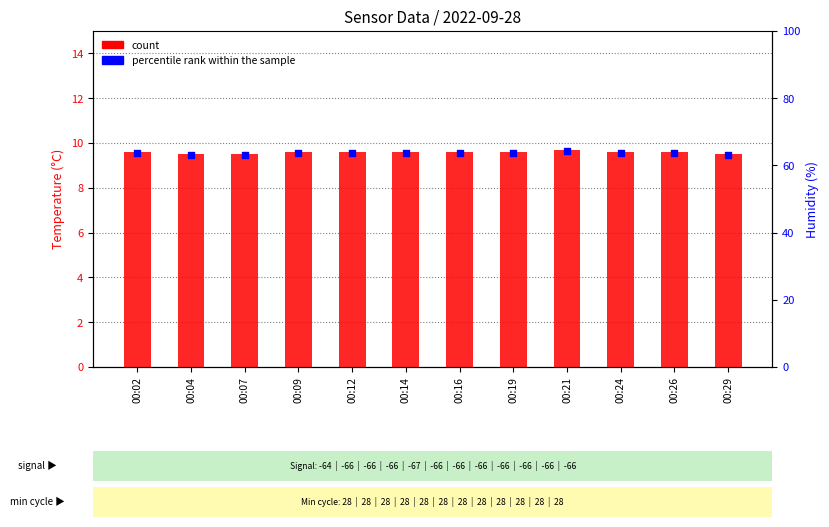

Which series has the largest total across all categories?

count